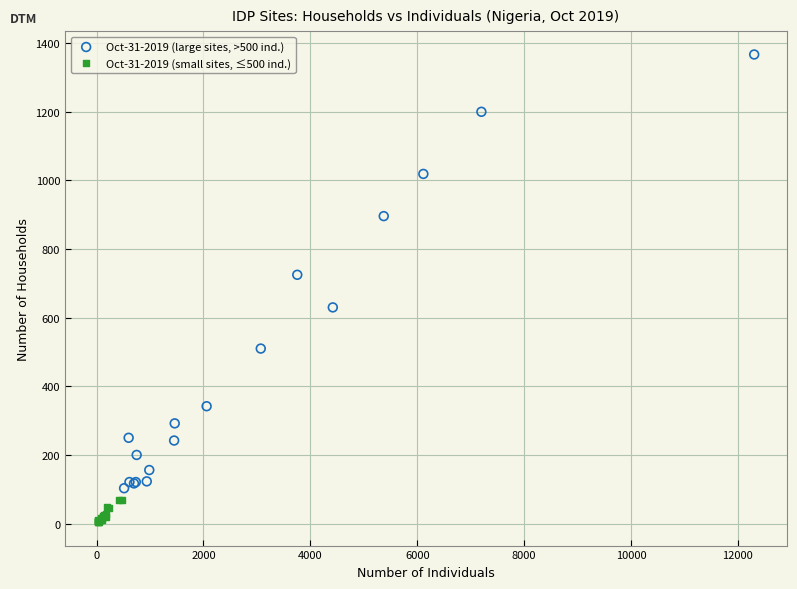

Which series has the largest Y range (max minus min)?

Oct-31-2019 (large sites, >500 ind.)